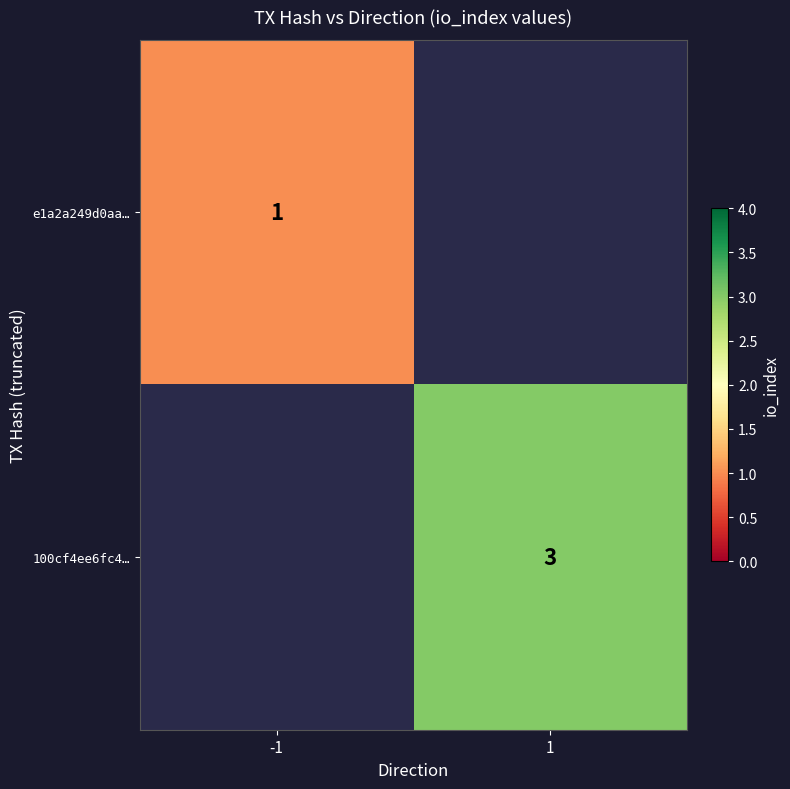

The e1a2a249d0aa… series shows 1 at -1. True or false?

True